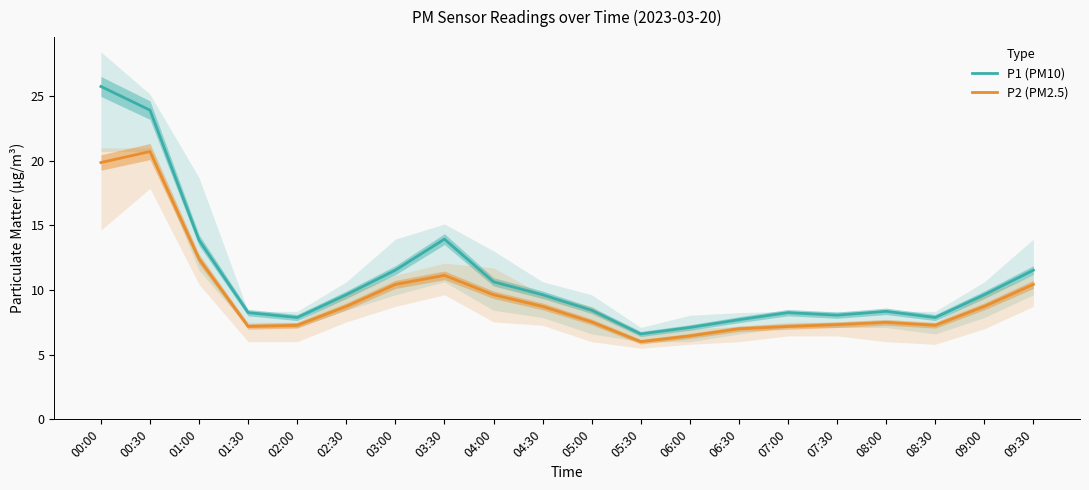

What is the approximate value of P1 (PM10) at 07:30?

8.1